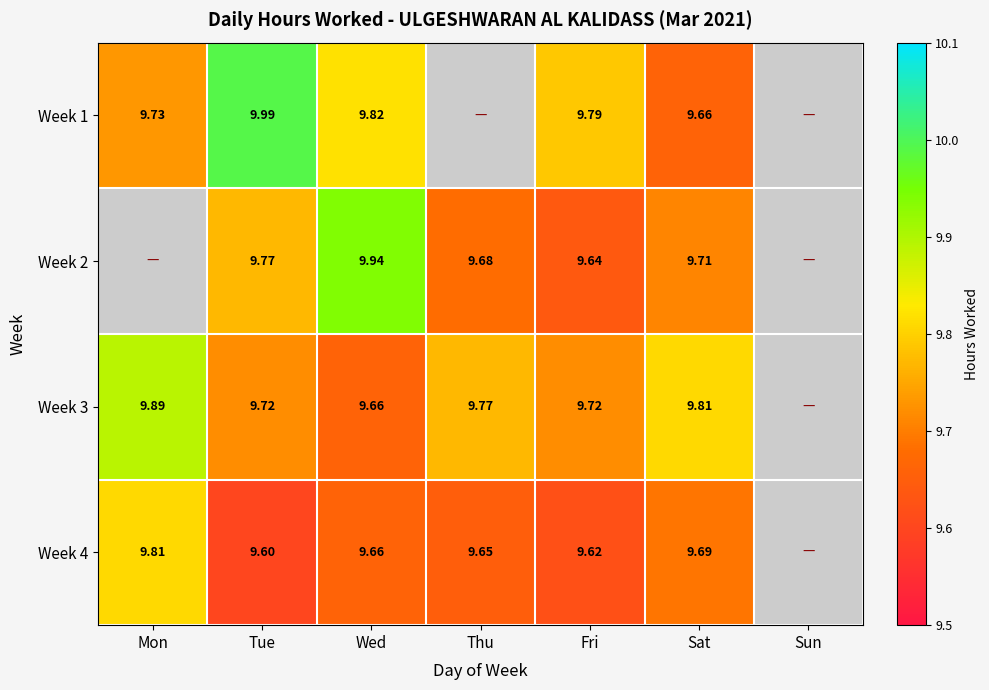

Between Fri and Wed, which is larger?

Wed